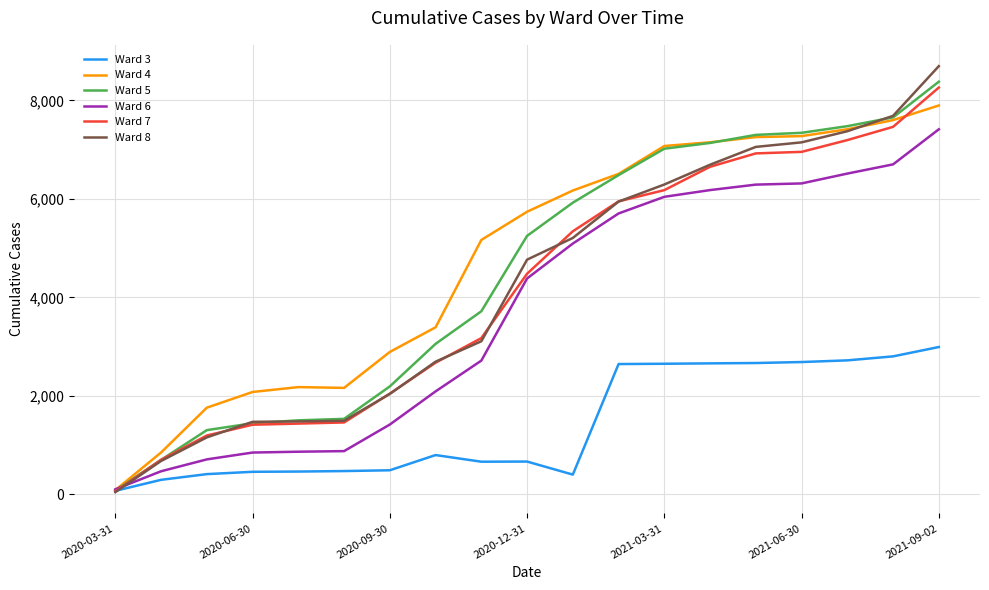

Which series has the widest spread of values?

Ward 8